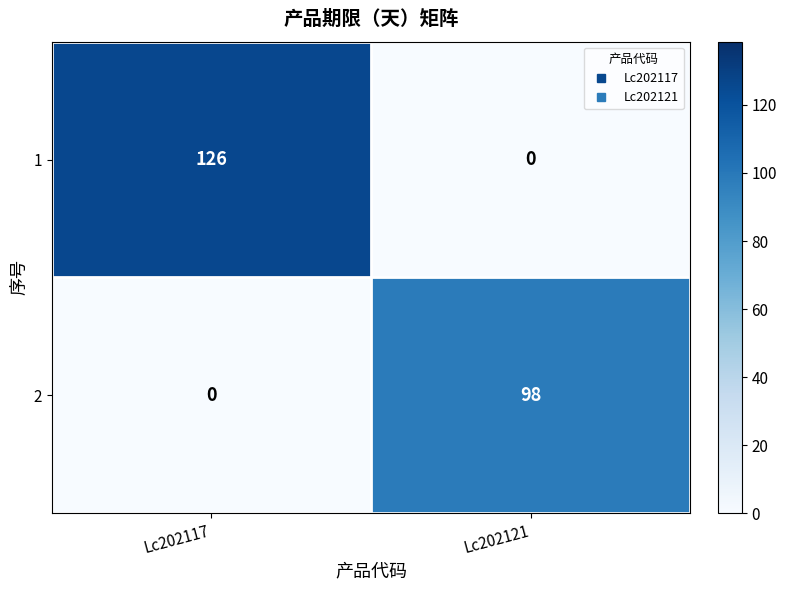

True or false: 1 has a value of 44 at Lc202121.

False